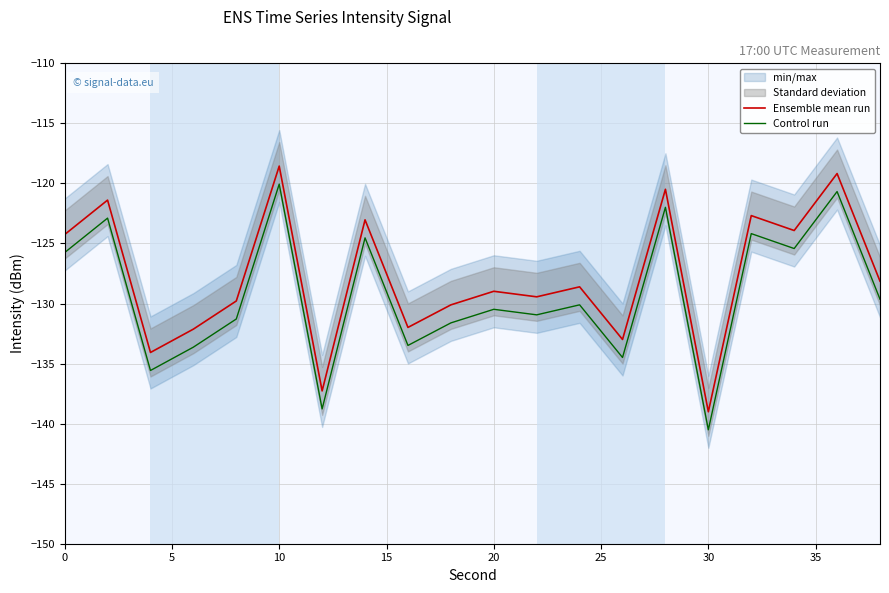

List the series in order of their overall mean, lowest first.

Control run, Ensemble mean run